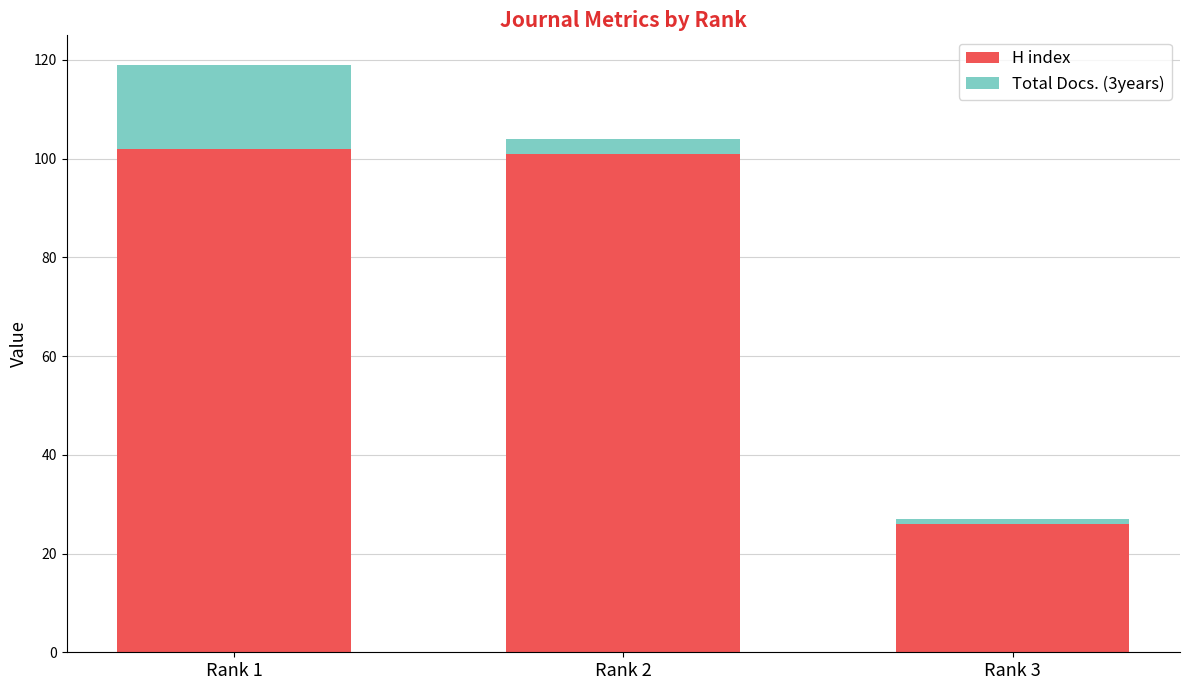

What is the difference between the maximum and minimum values in the H index series?

76